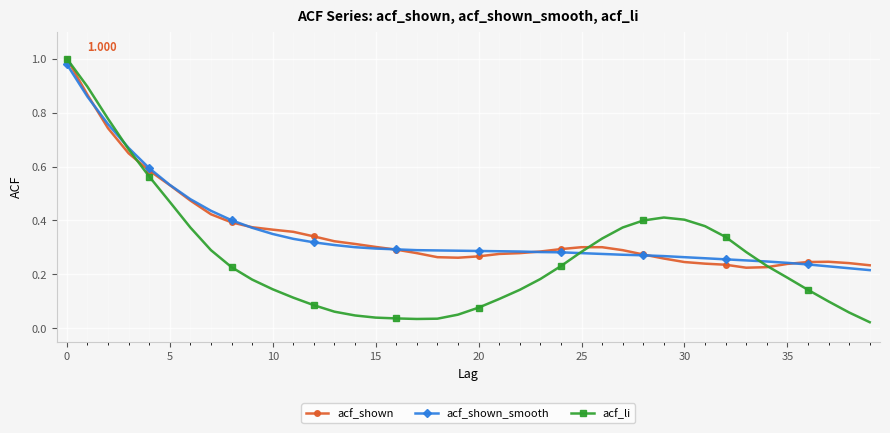

Which series has the widest spread of values?

acf_li